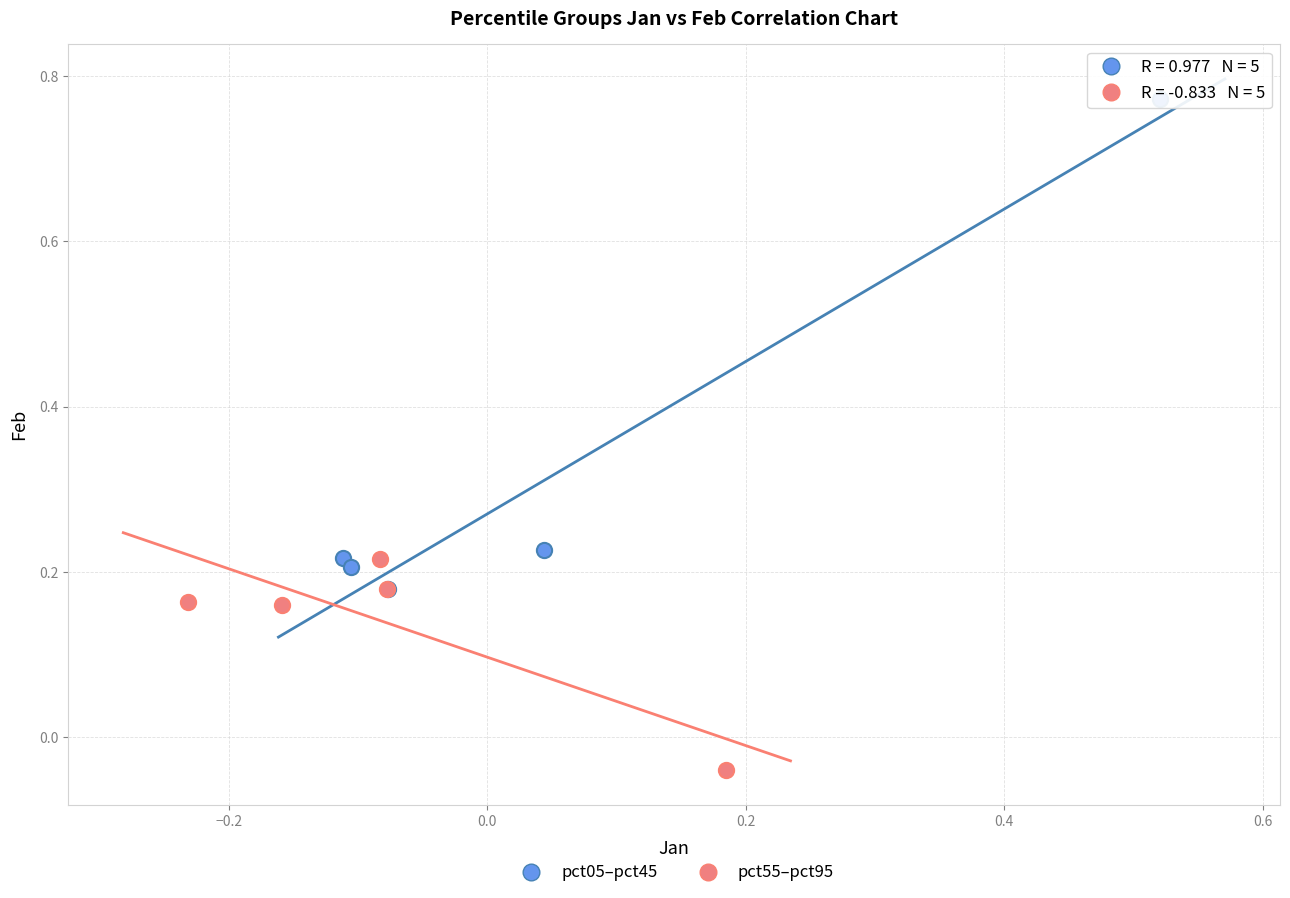

Which series reaches the minimum Y coordinate?

pct55–pct95